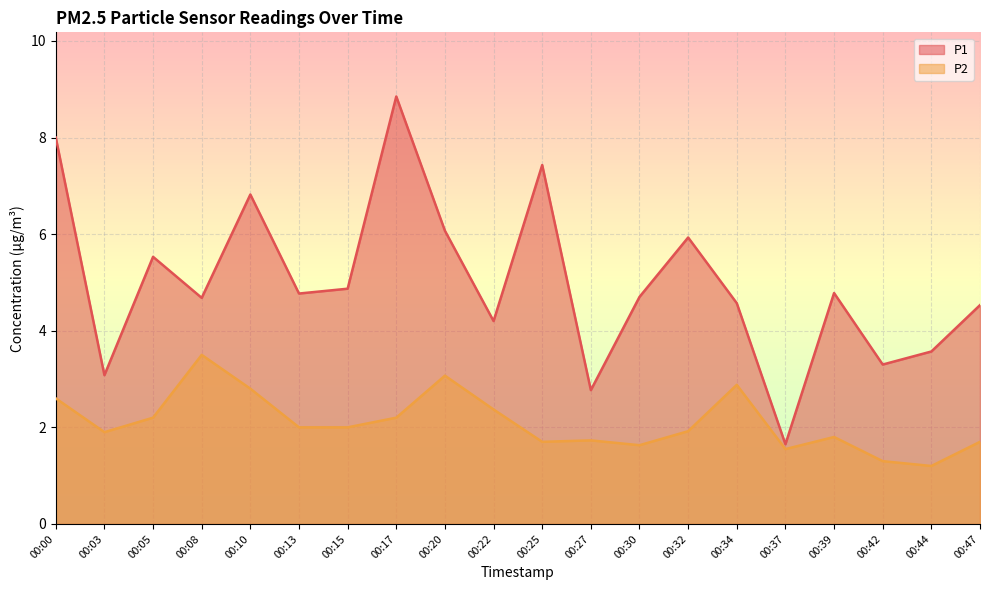

List the series in order of their peak value, lowest first.

P2, P1